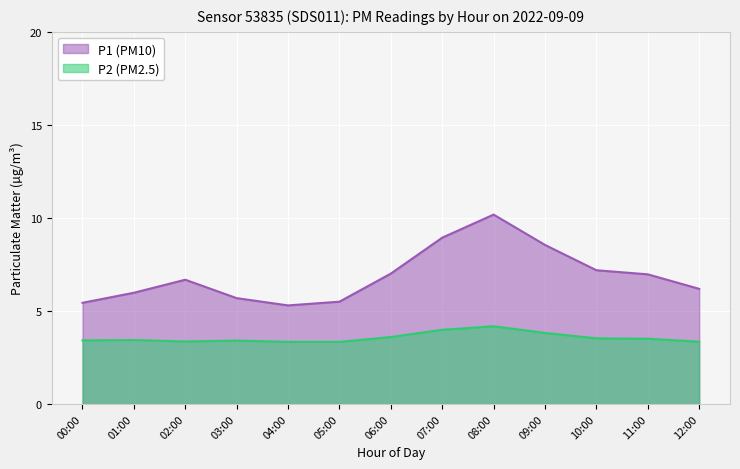

What is the difference between the P1 (PM10) values at 12:00 and 05:00?

0.7